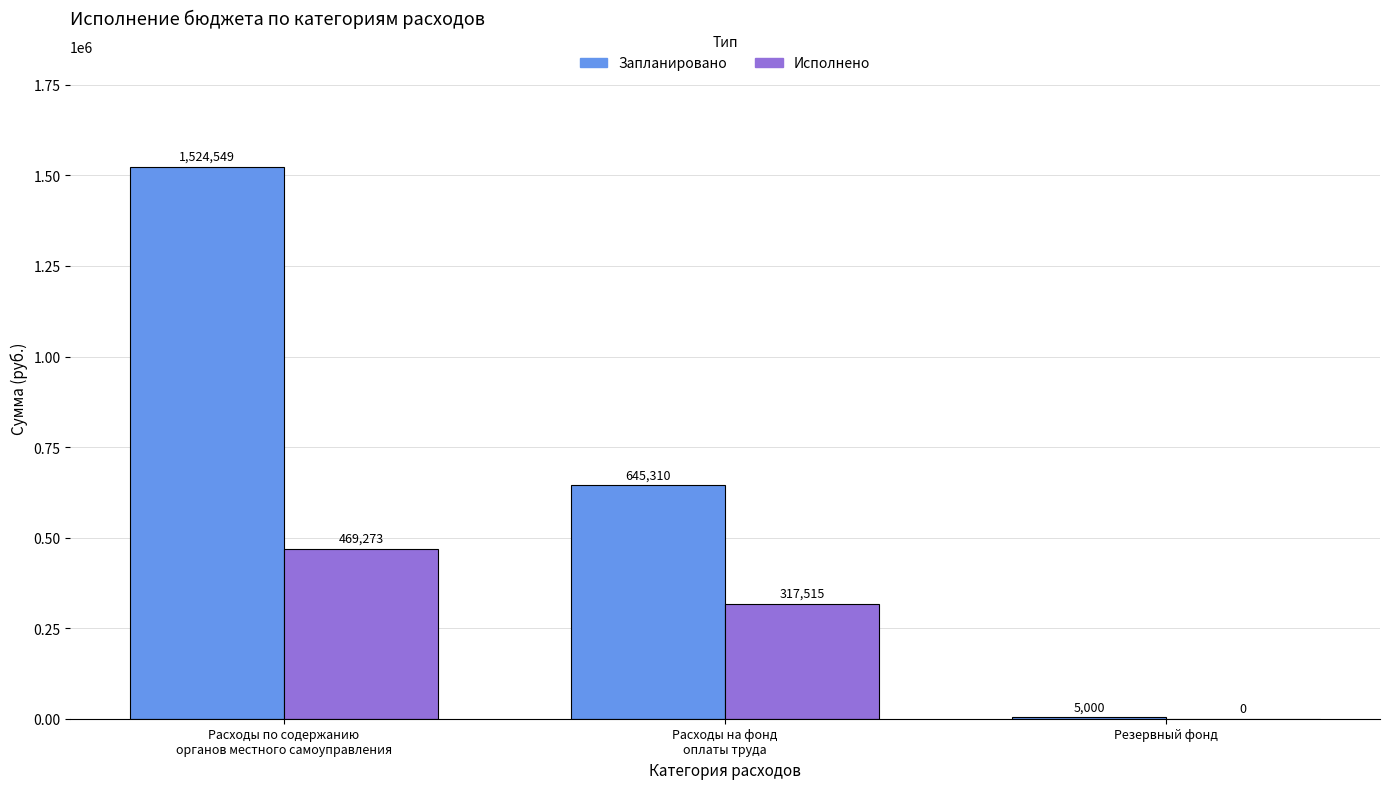

What is the maximum value for Исполнено?

469272.6